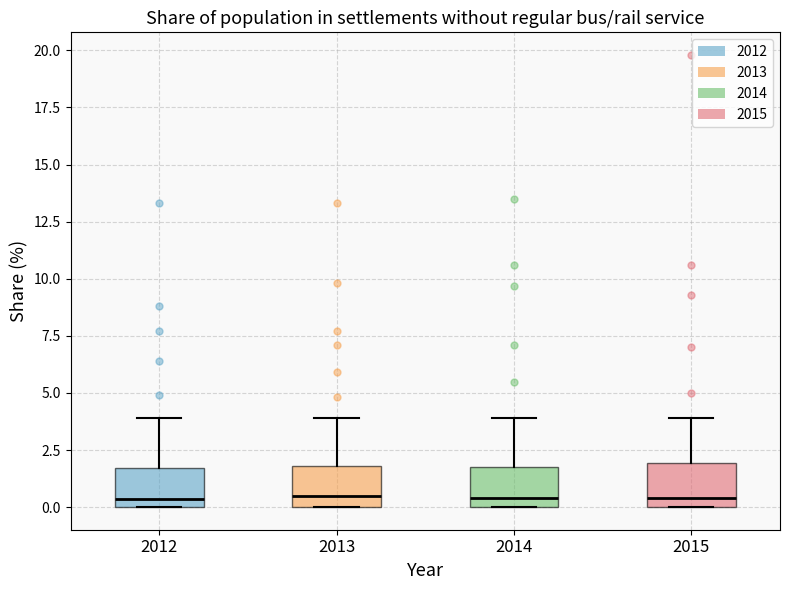

Where is the upper edge of the box at x = 2015 on the y-axis? The values are not printed on the chart, so give them approximately, as read against the axis.

2.0